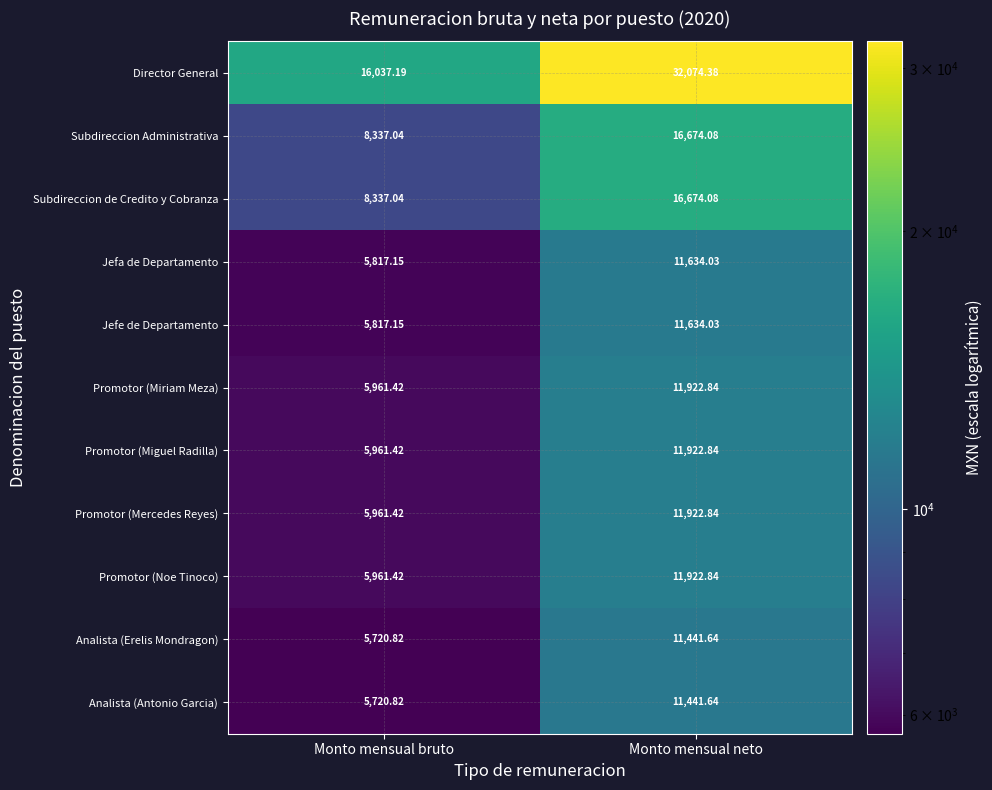

At which category does the chart reach its peak across all series?

Monto mensual neto